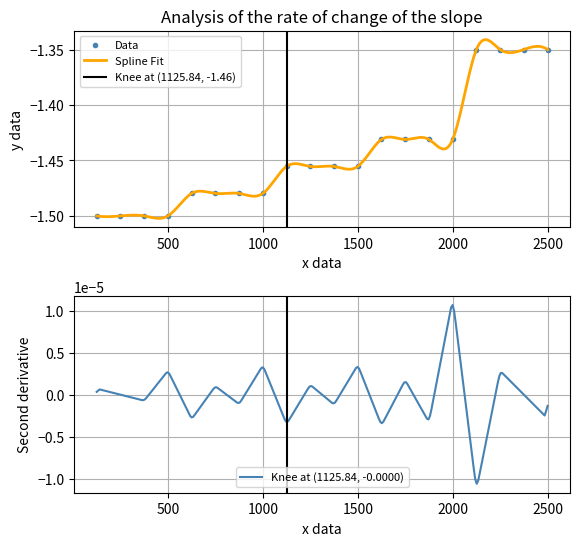

Is it true that Data equals -0.6 at 2500?

False